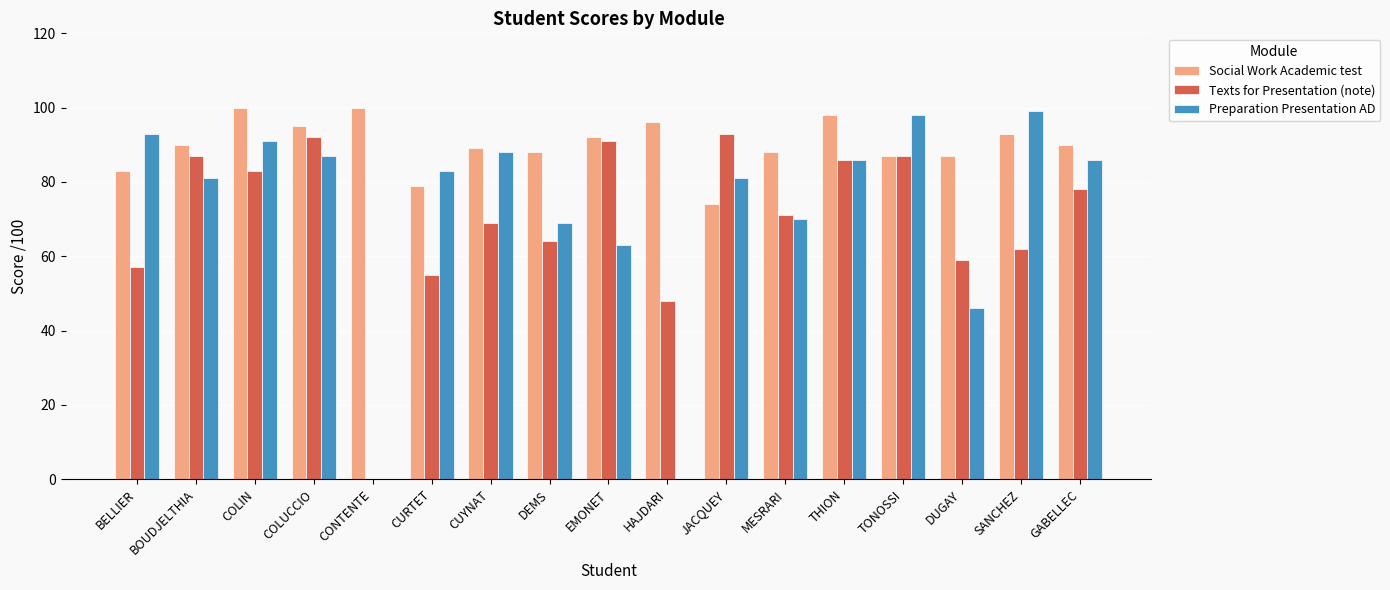

True or false: Texts for Presentation (note) has a value of 117 at BOUDJELTHIA.

False